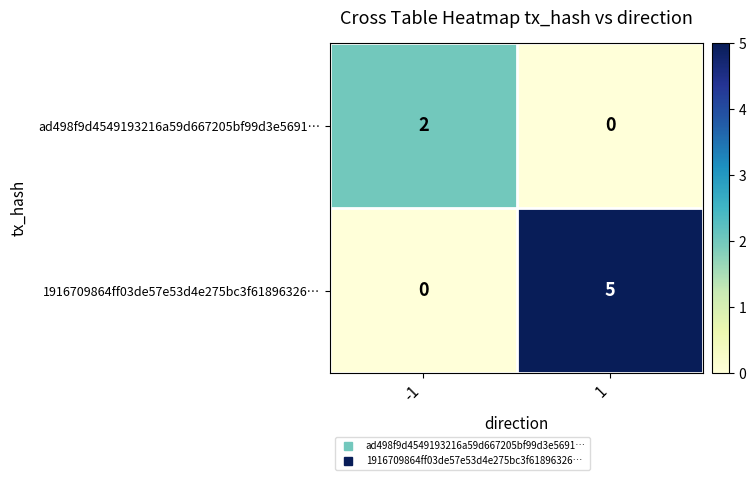

Rank the series by their average value, from lowest to highest.

ad498f9d4549193216a59d667205bf99d3e5691…, 1916709864ff03de57e53d4e275bc3f61896326…